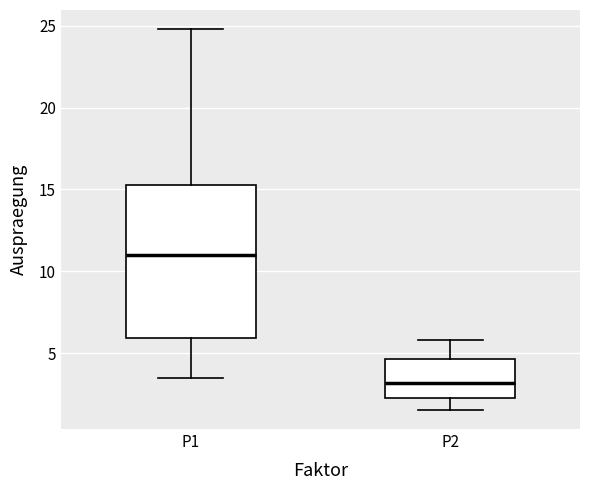

Which box is the tallest, from its lower edge to its upper edge?

P1